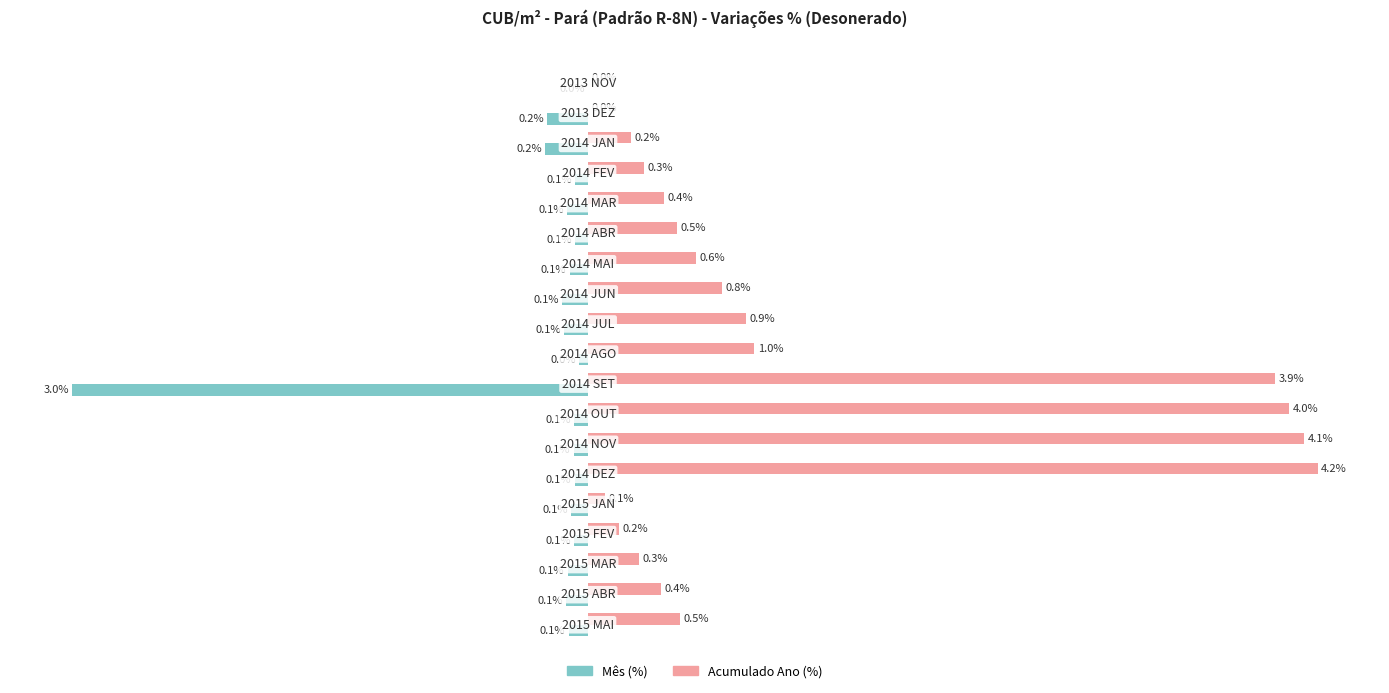

Which series has the largest total across all categories?

Acumulado Ano (%)